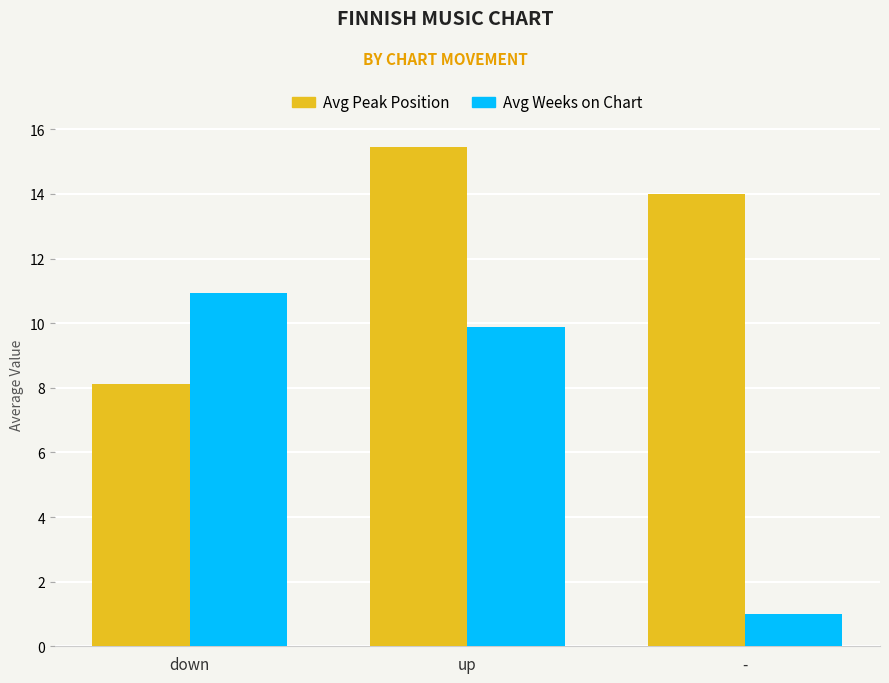

What is the maximum value shown in the chart?

15.4